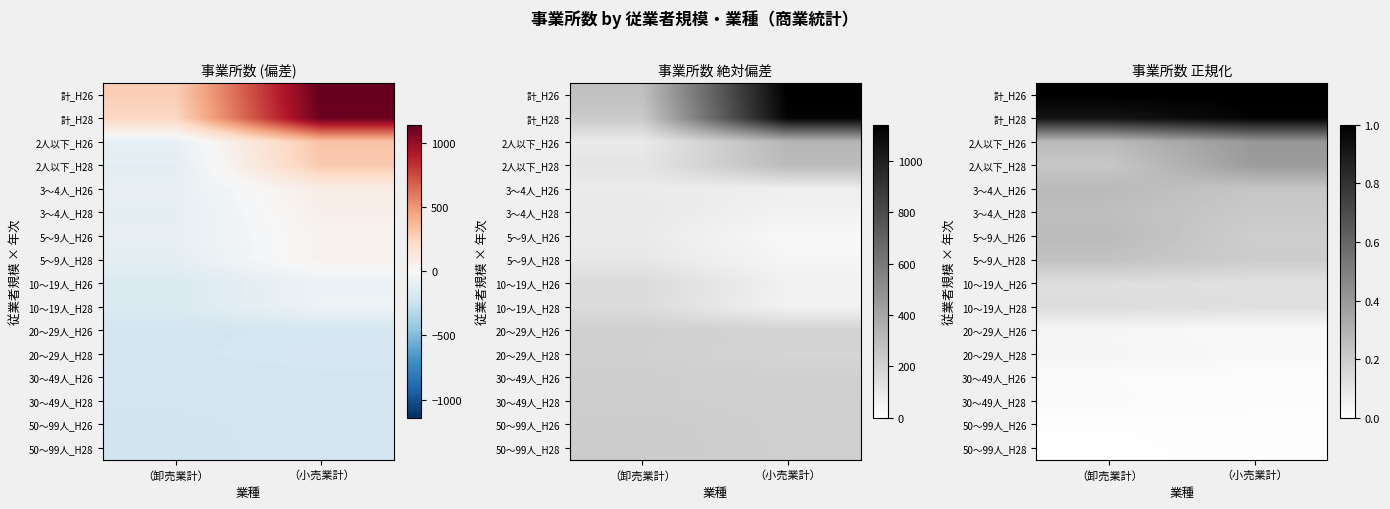

True or false: 計_H28 has a value of 1.6 at （卸売業計）.

False